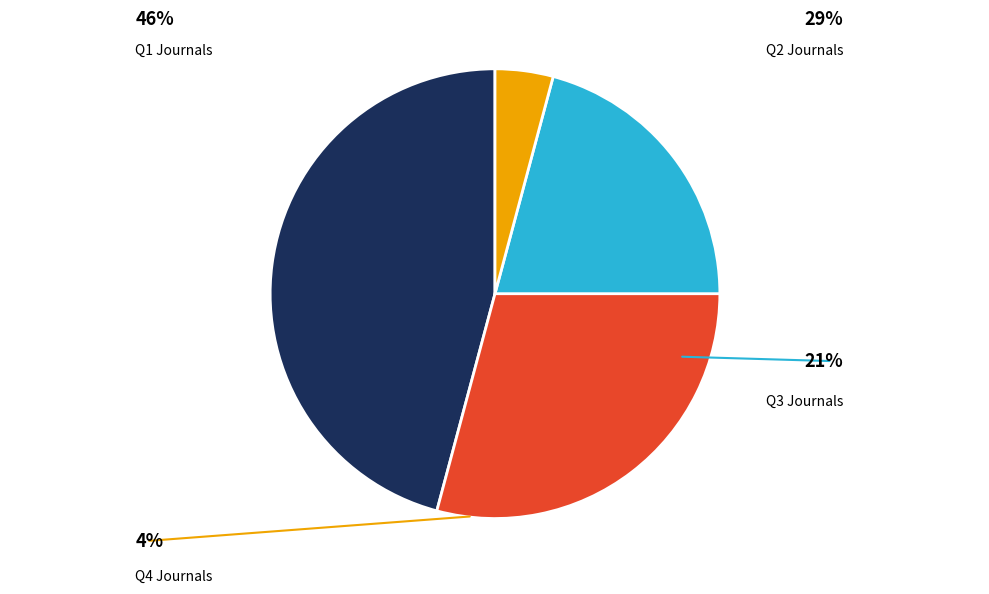

Is the sum of Q2 and Q4 greater than half?

No